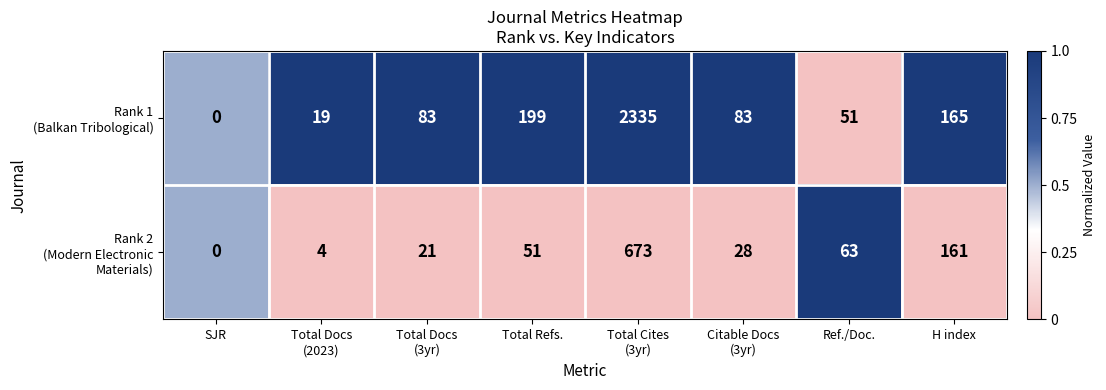

What is the maximum value shown in the chart?

2335